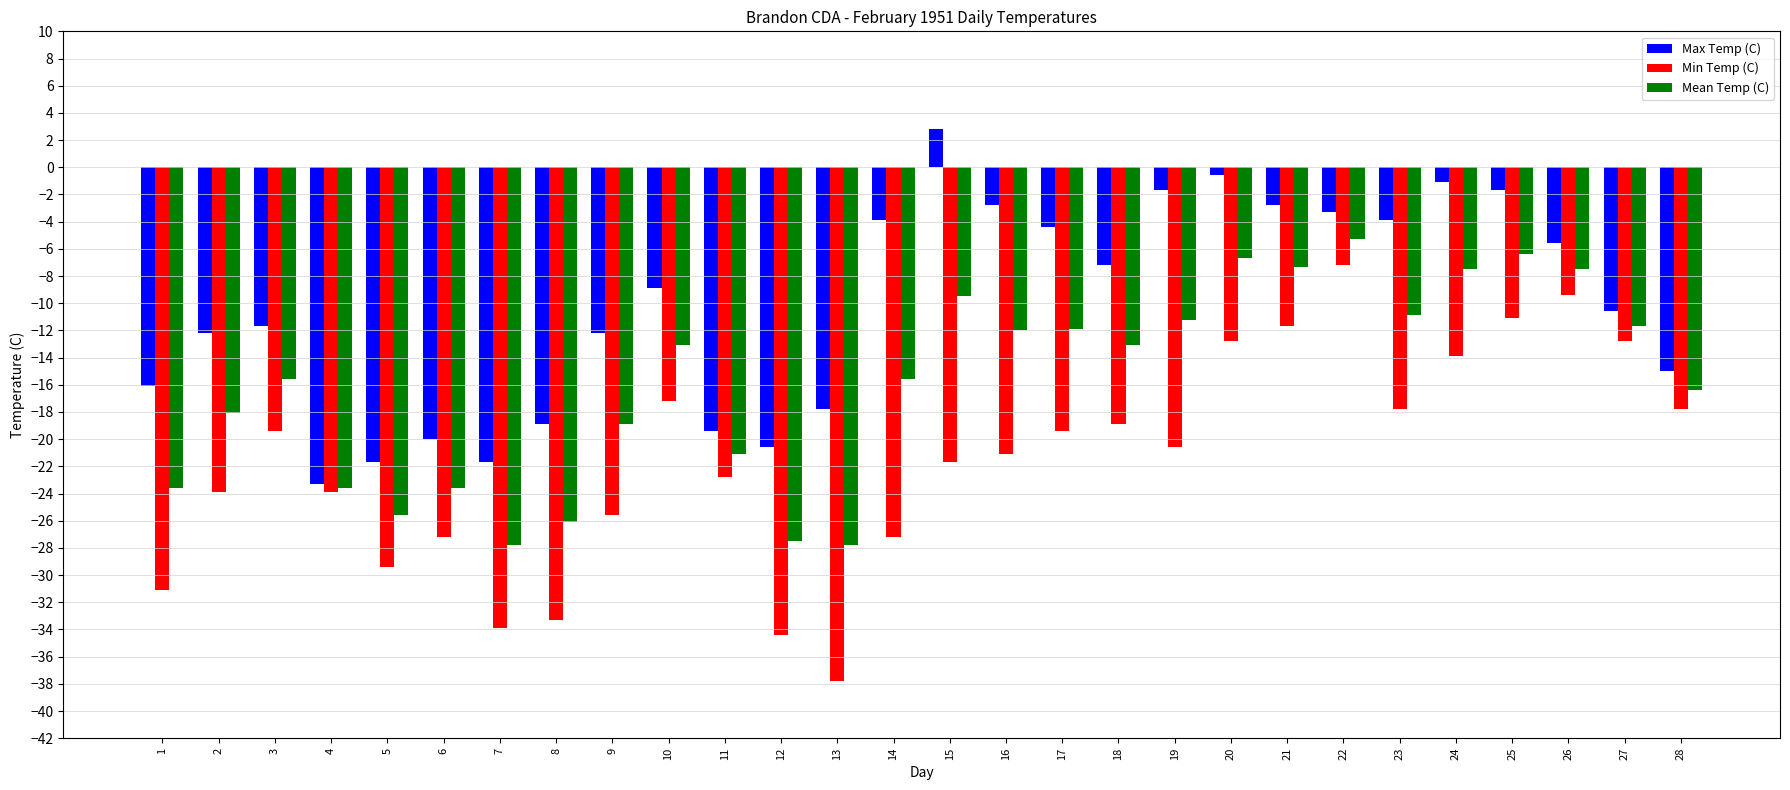

The value of Mean Temp (C) at 28 is -16.4. True or false?

True